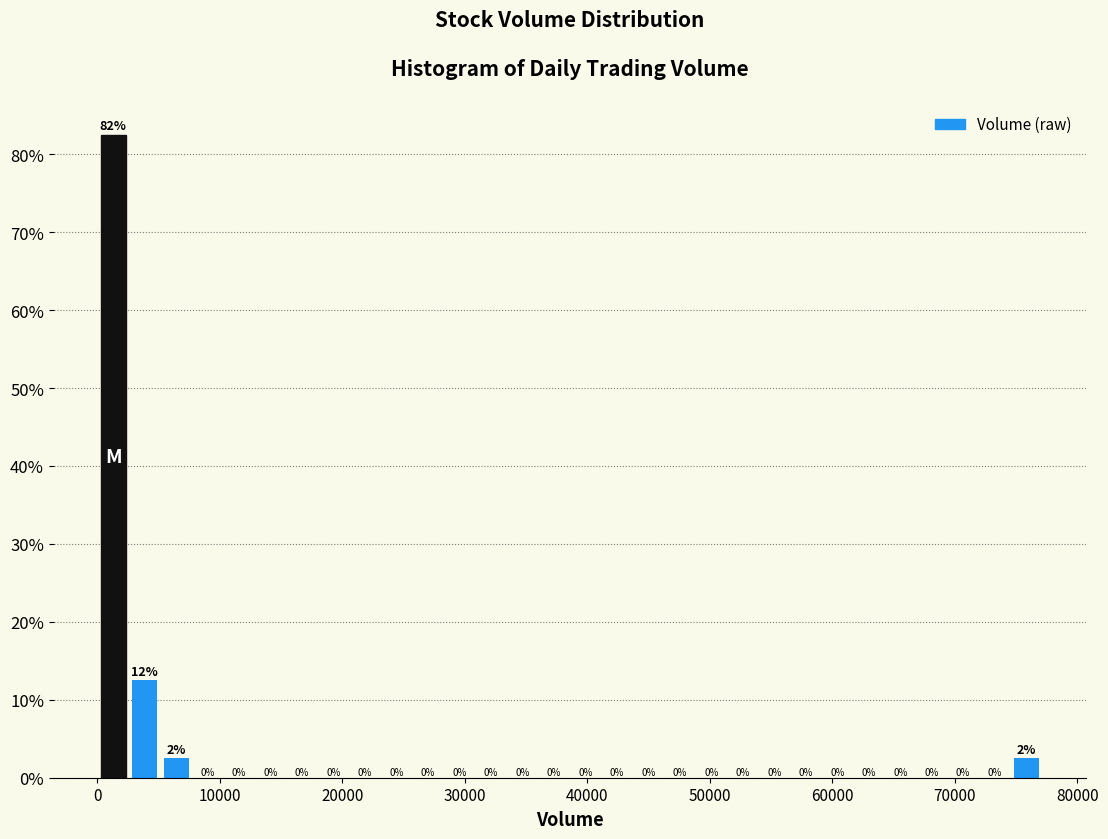

Read against the x-axis, roughly where is the centre of the tallest bar?

1000